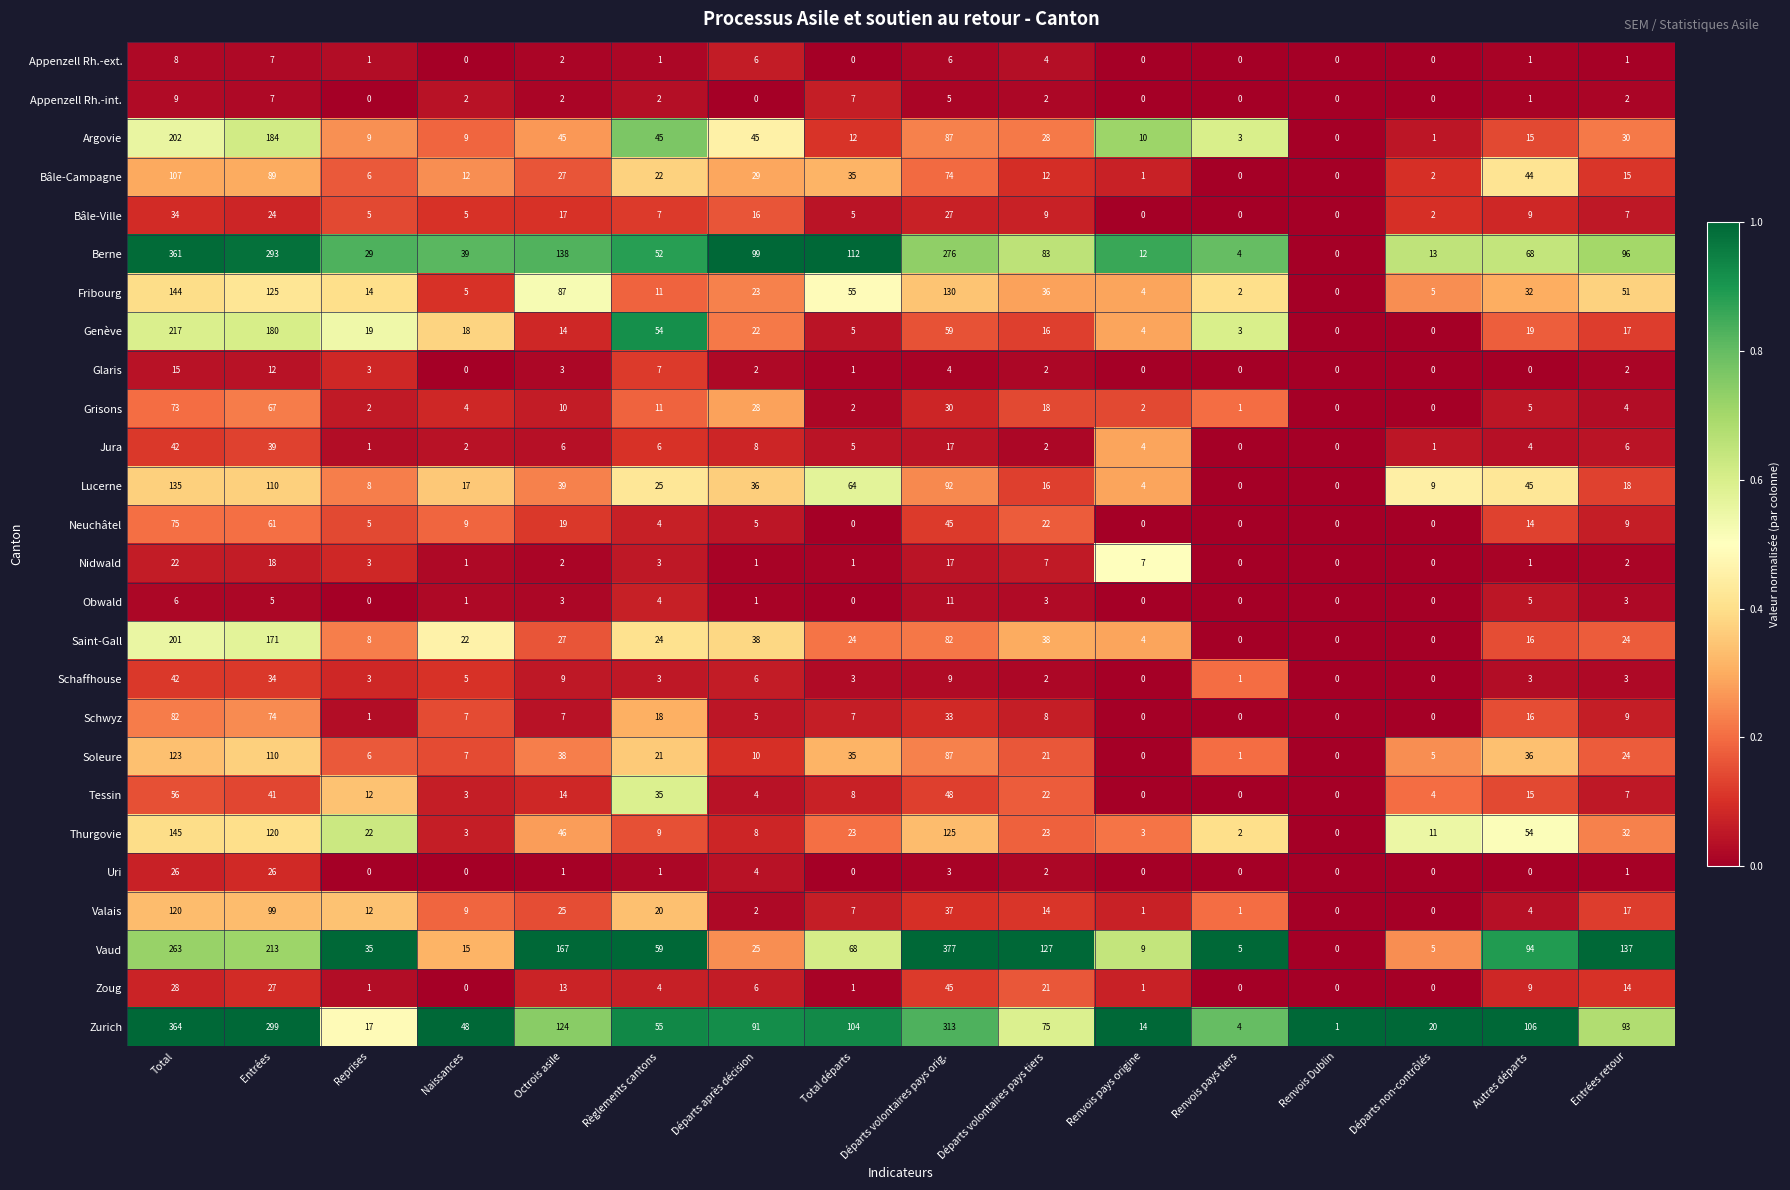

What is the spread (max minus min) of values at Renvois pays origine?

14